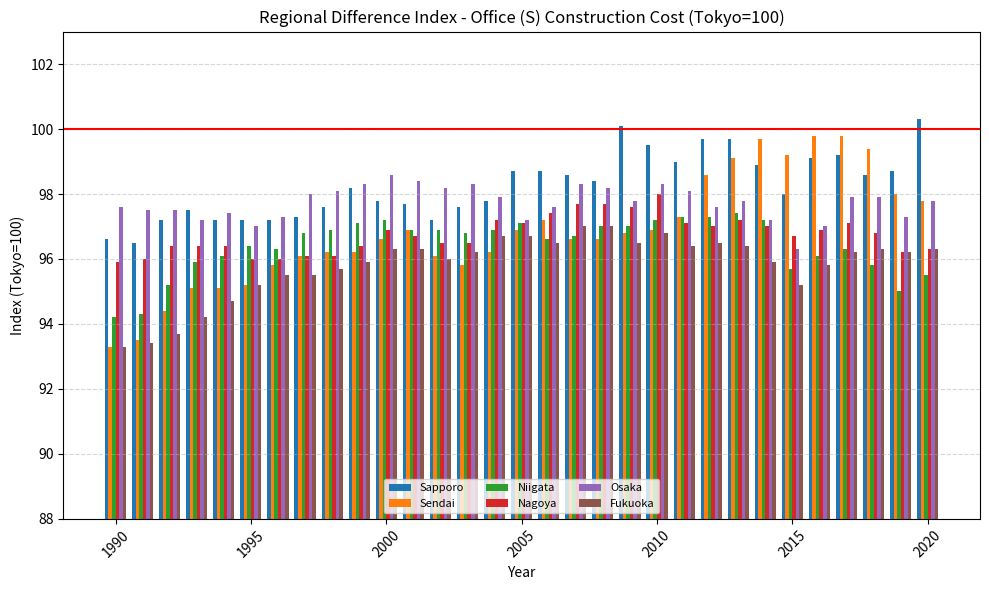

Which series has the largest range (max minus min)?

Sendai